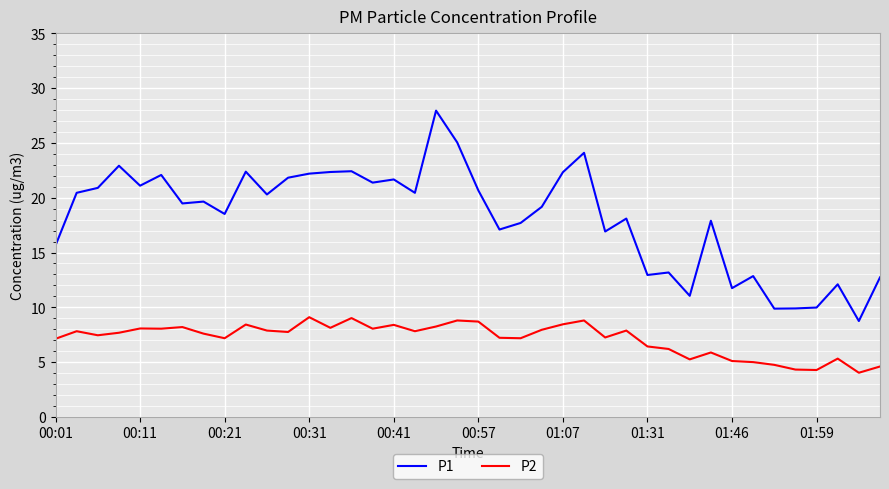

True or false: P2 and P1 intersect in this chart.

False